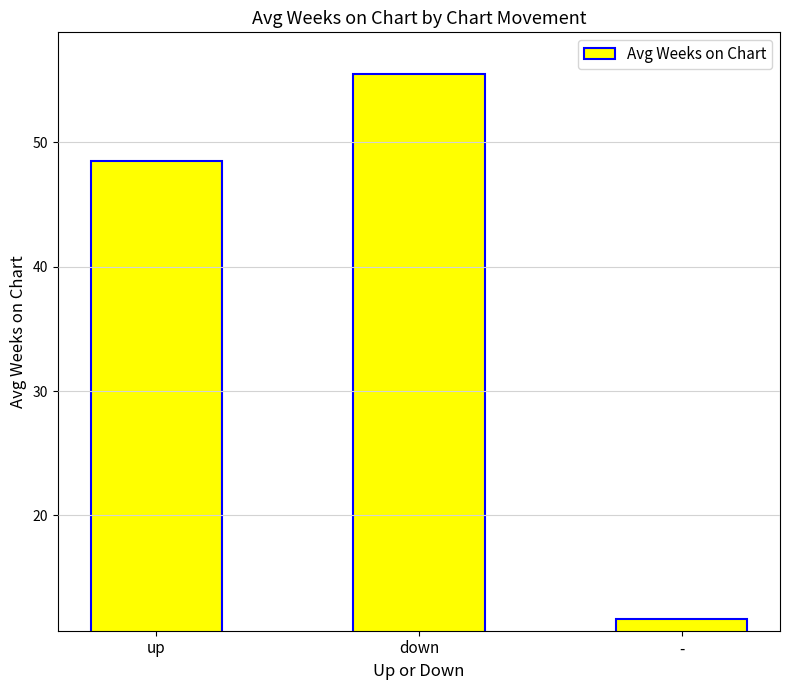

What position from the right is down?

2